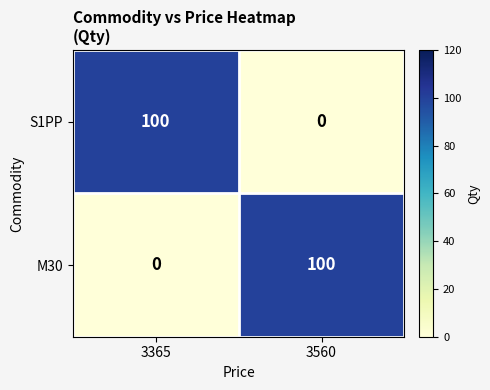

What is the sum of the S1PP values at 3365 and 3560?

100